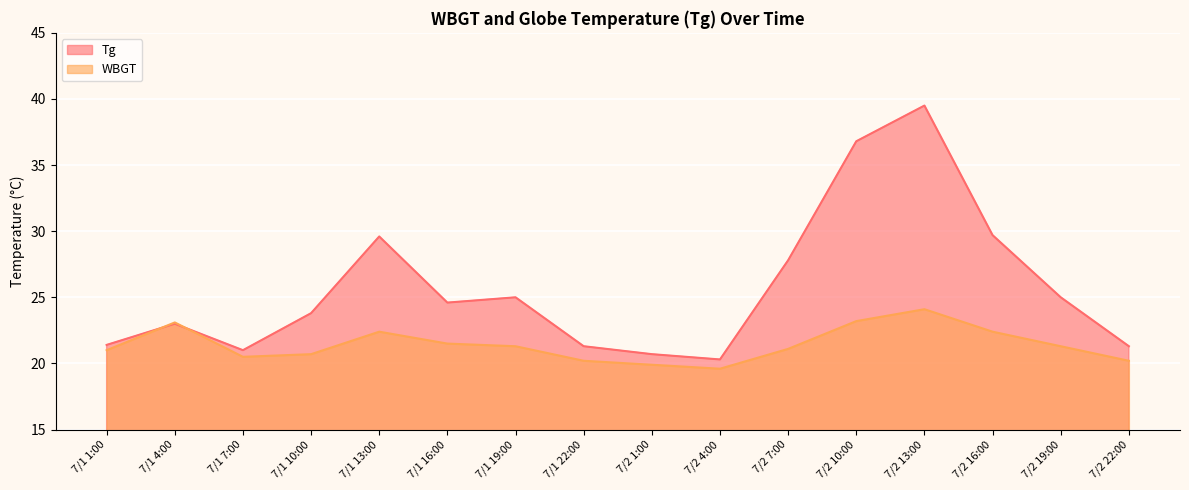

Is it true that Tg equals 21.4 at 7/1 1:00?

True